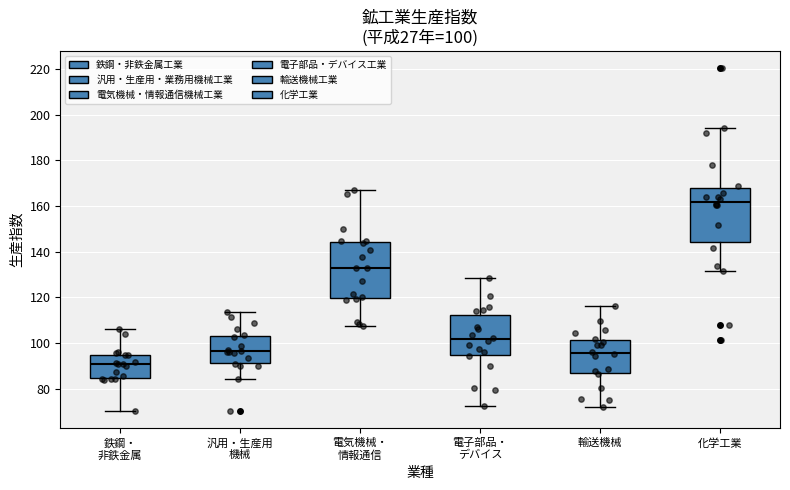

Which box's median line is the highest?

化学工業